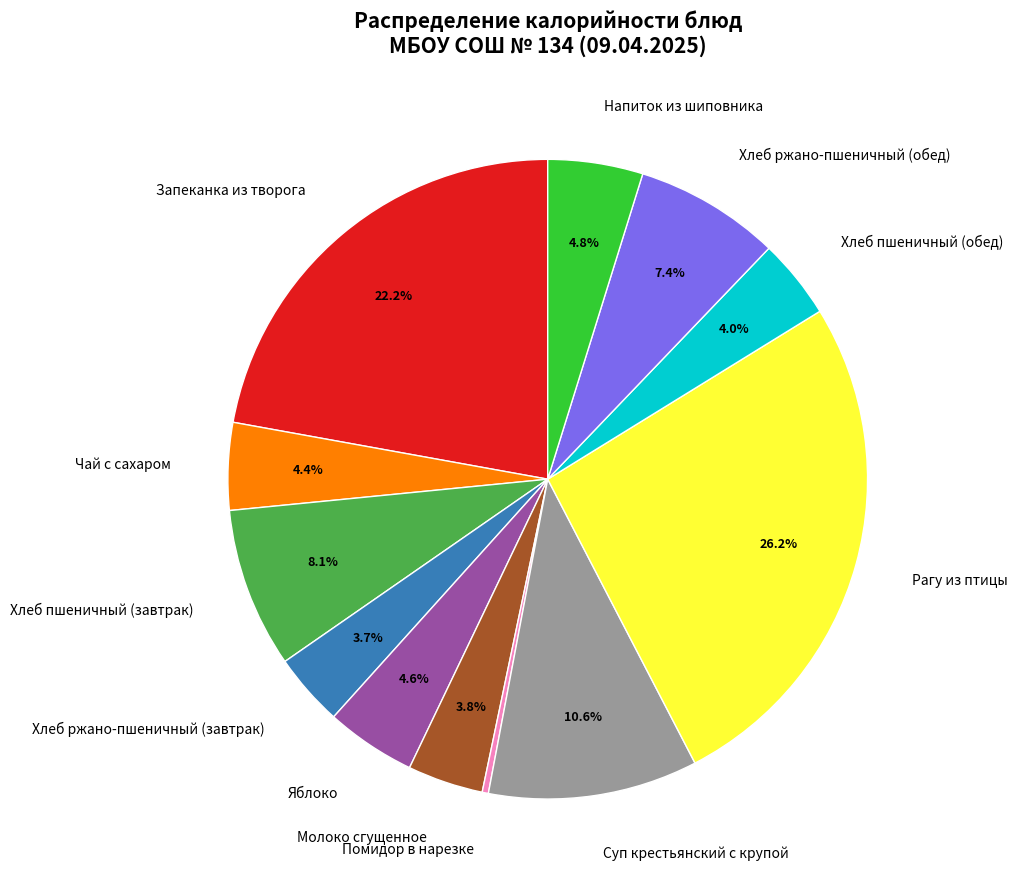

What is the total percentage of Рагу из птицы and Хлеб пшеничный (завтрак)?

34.3%